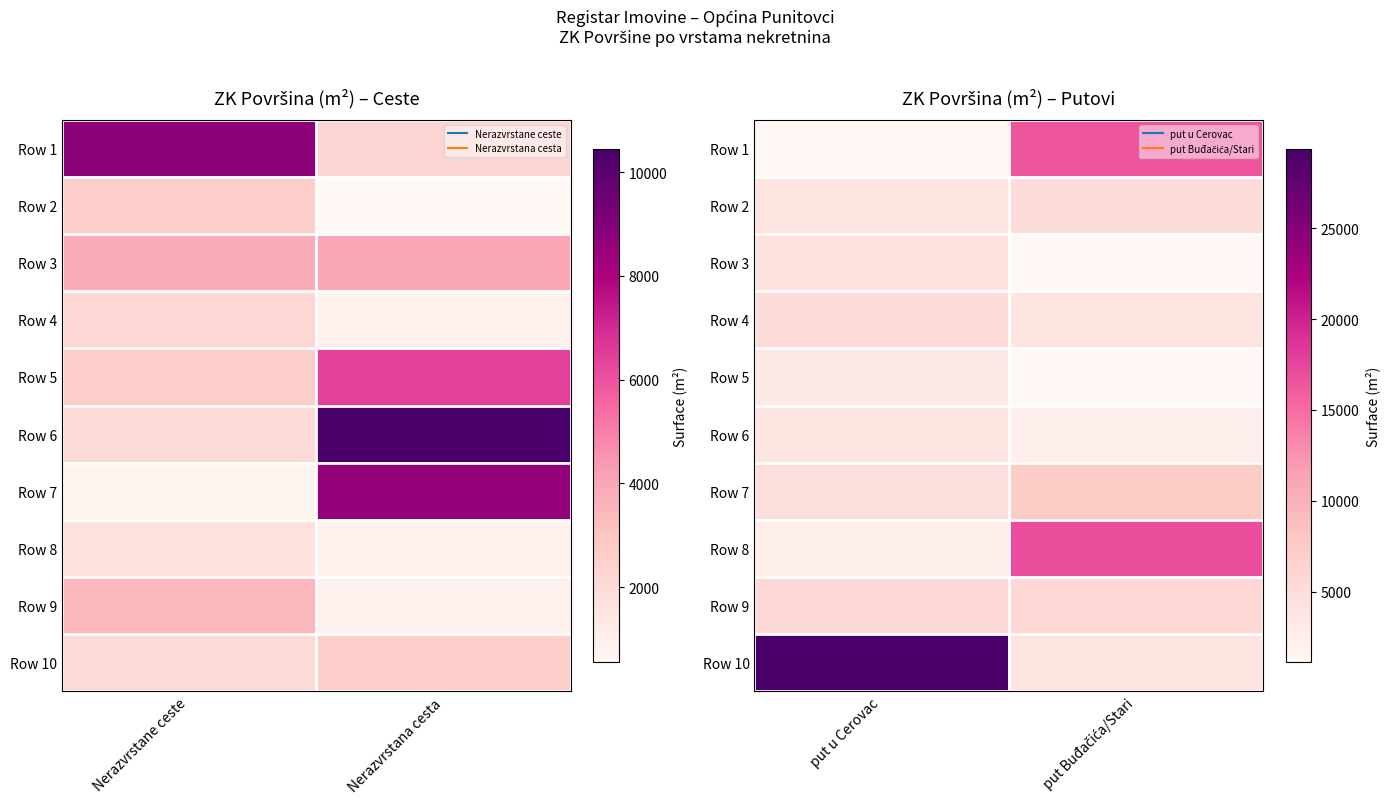

Between put u Cerovac and put Buđačića/Stari, which is larger?

put Buđačića/Stari